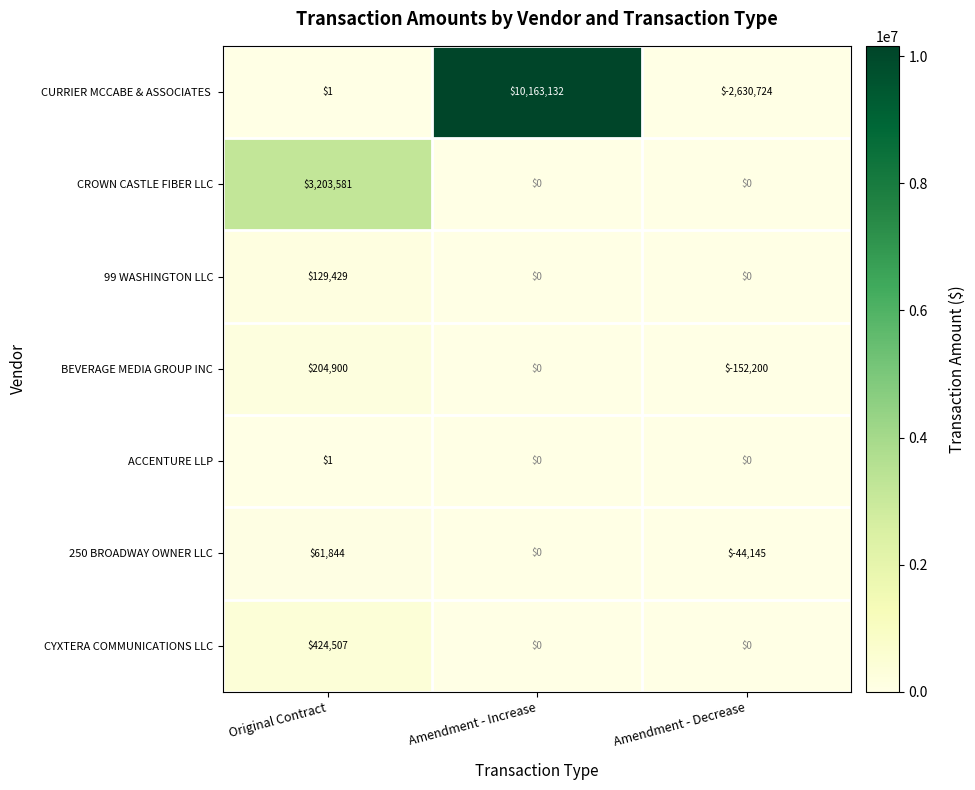

What is the difference between the highest and lowest values at Amendment - Decrease?

2630724